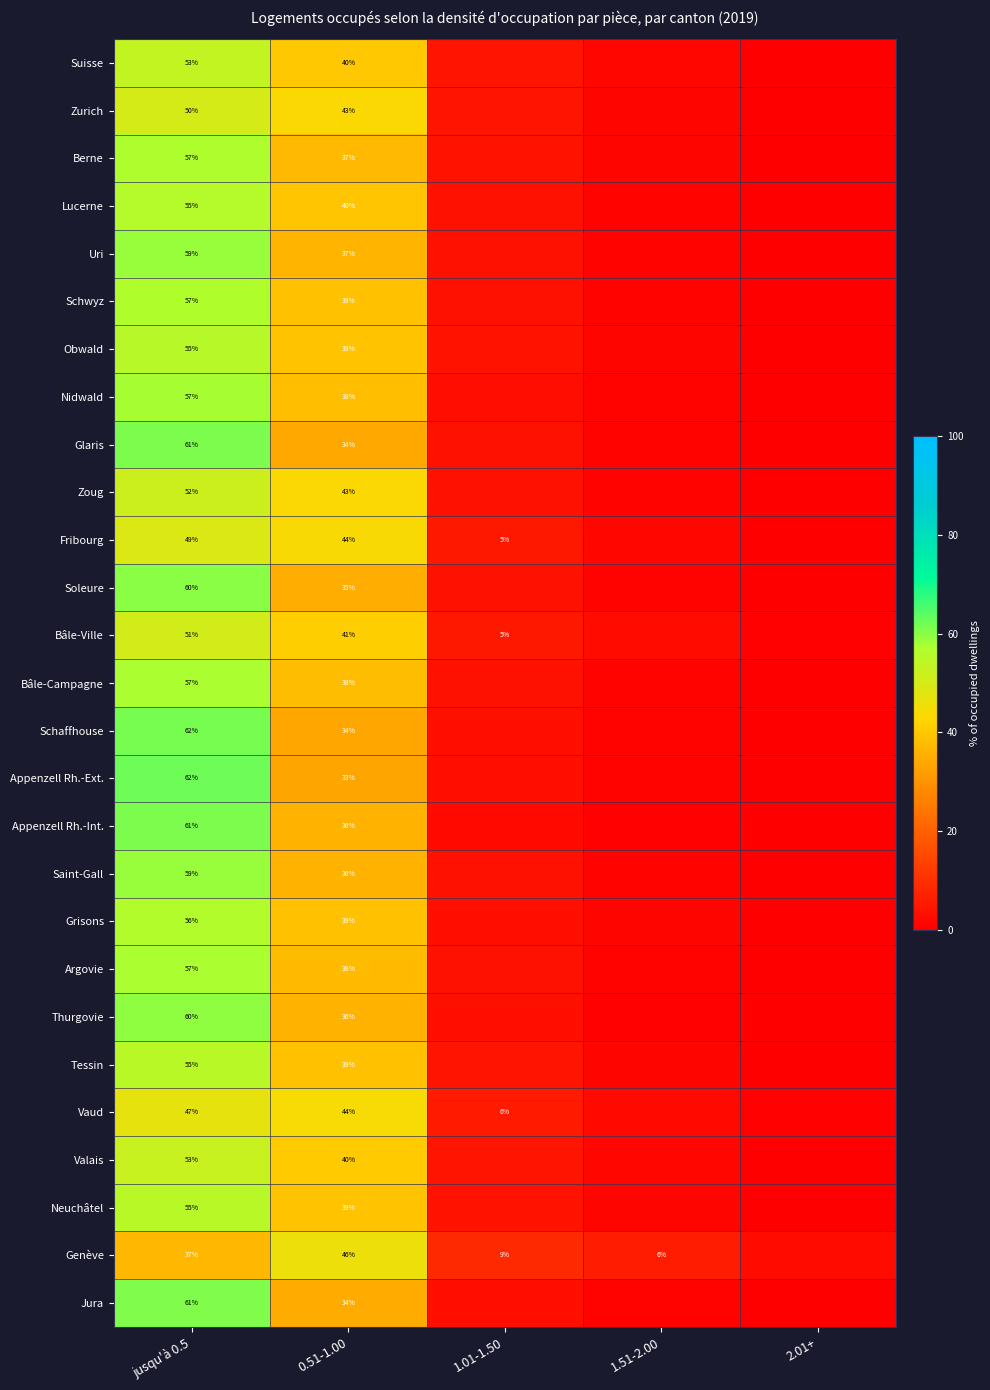

What is the spread (max minus min) of values at jusqu'à 0.5?

25.0